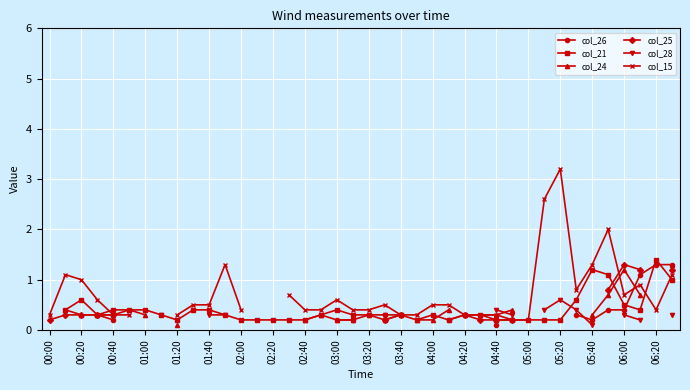

Which series ends up on top after the final intersection of col_24 and col_28?

col_24